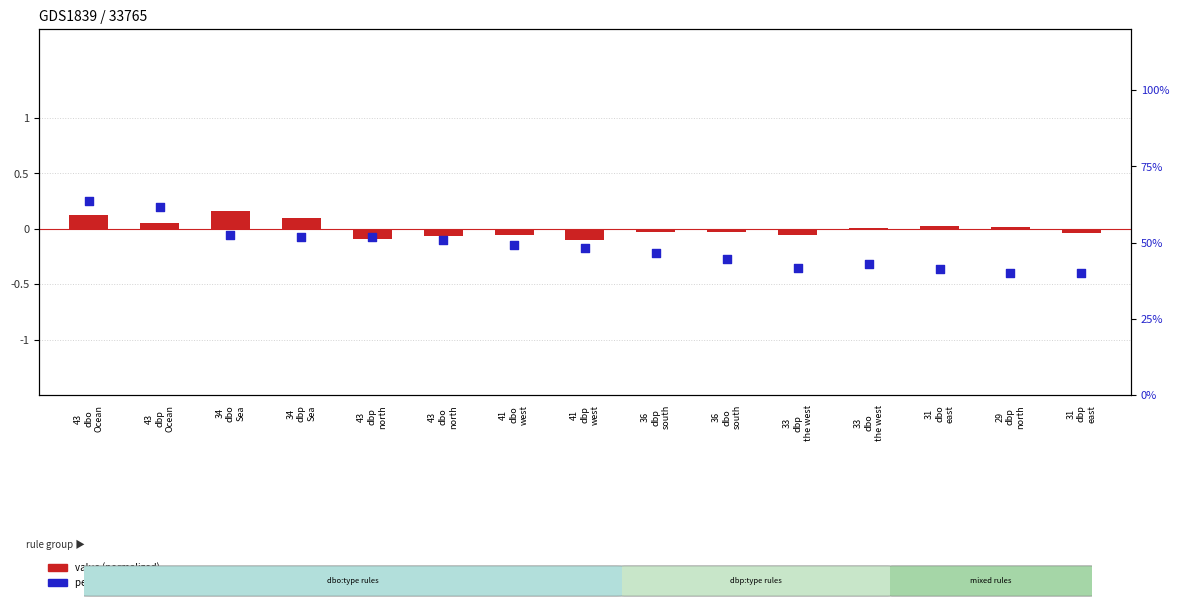

At how many categories does at least one series exceed 27?

15